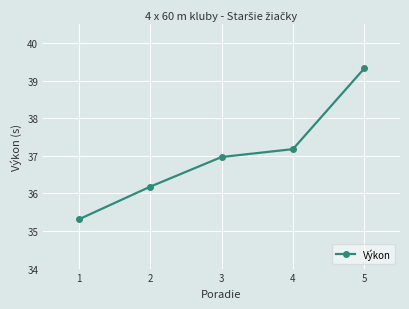

Reading left to right, transcribe all the data shown in this chart.

35.3	36.2	37.0	37.2	39.3